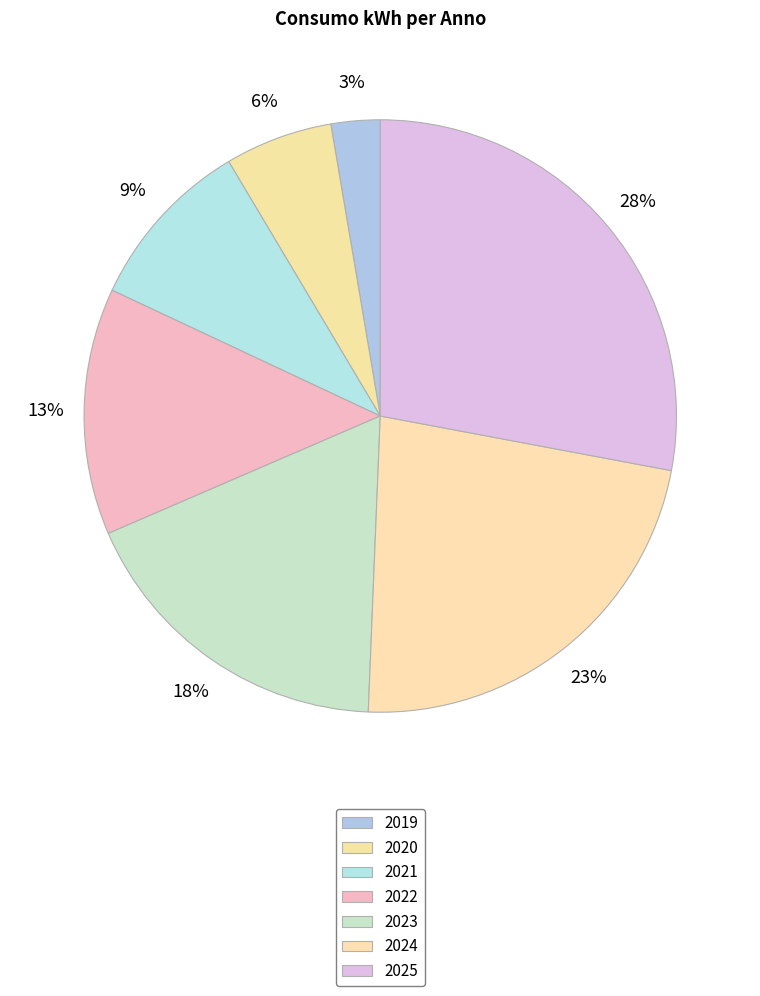

Is there any slice that represents more than half of the pie?

No